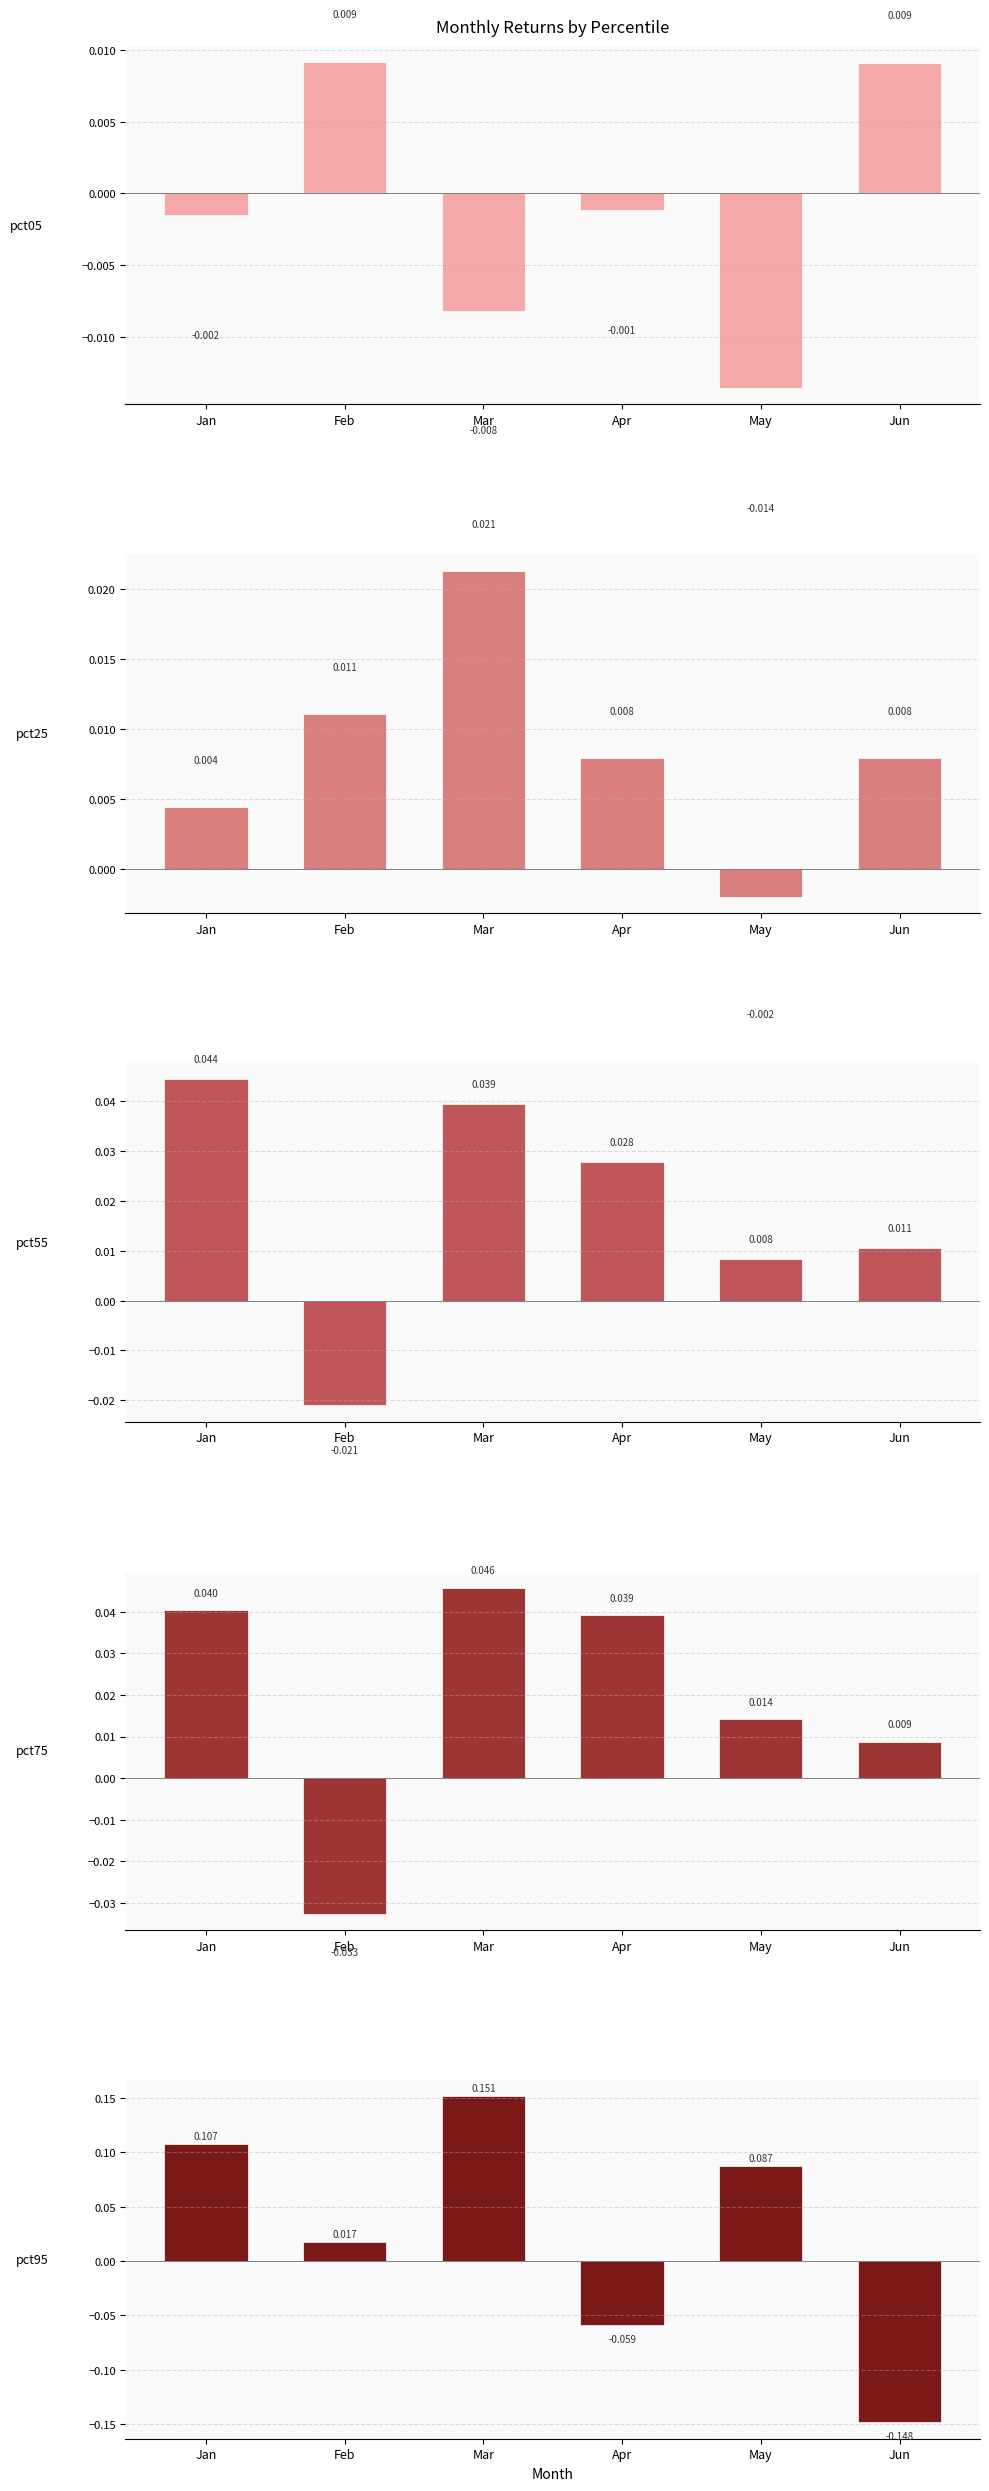

Is it true that pct05 equals -0.0 at Mar?

False